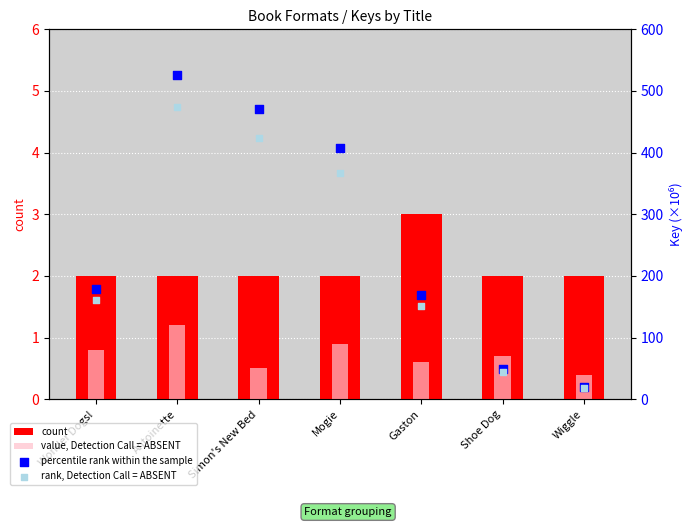

What is the total value across all series at Gaston?

323.1